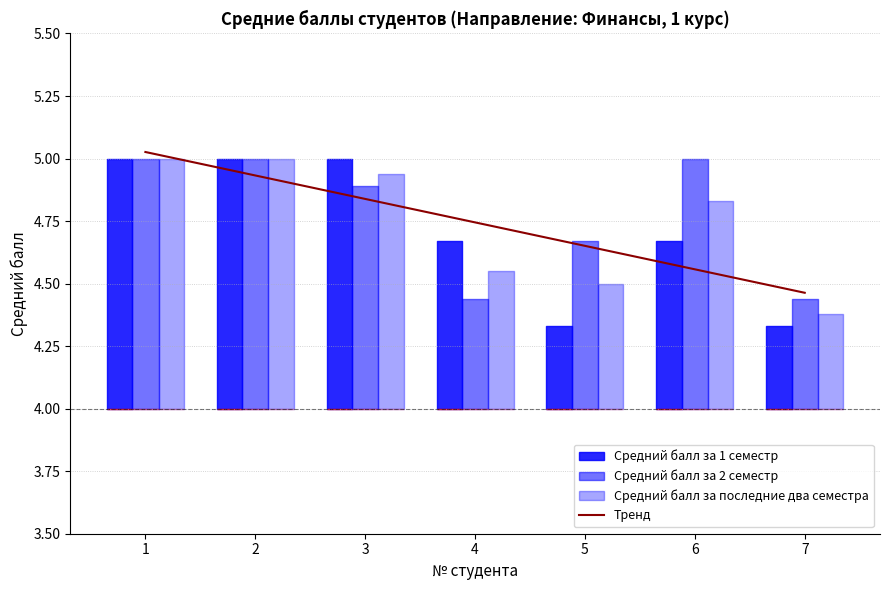

What is the change in value from 4 to 6?

-0.2